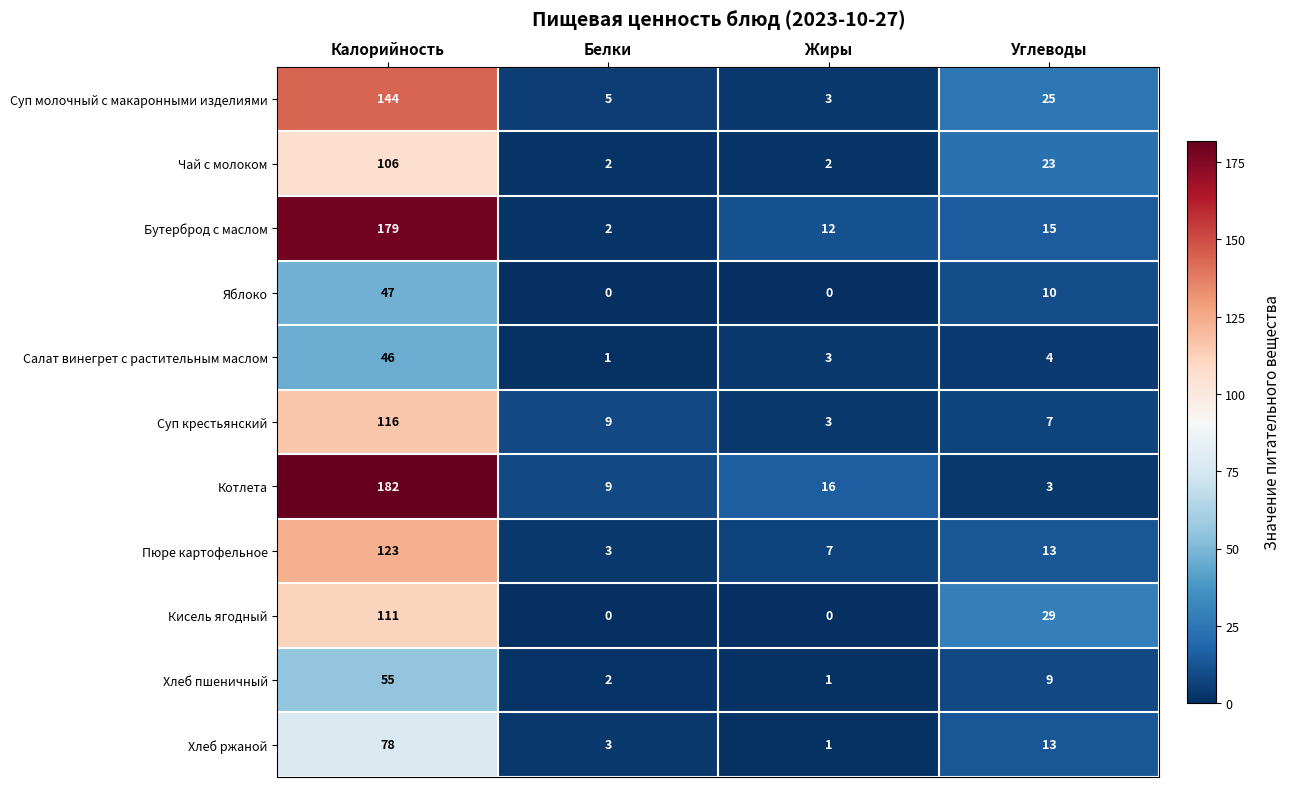

How many categories are shown in the chart?

4